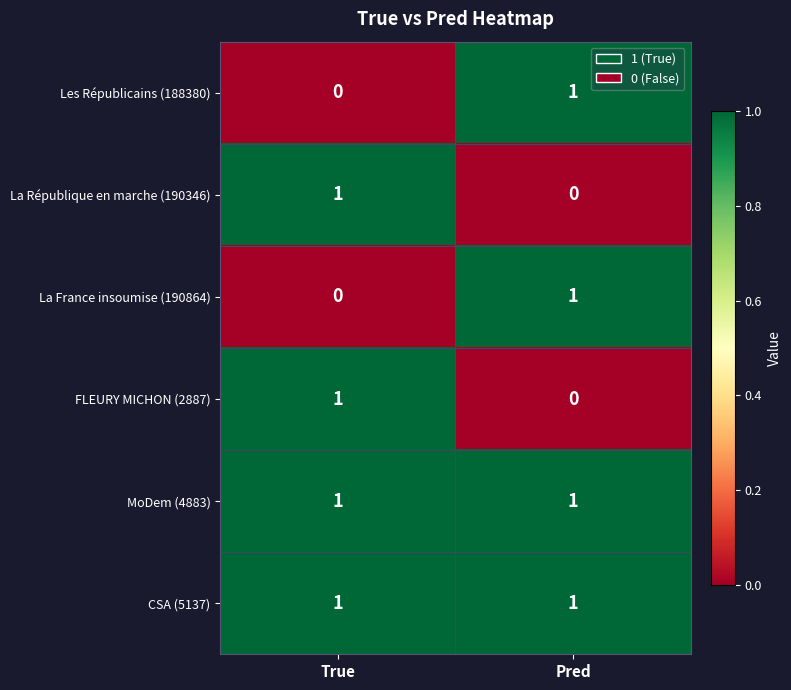

At which label is La France insoumise (190864) closest to 0?

True